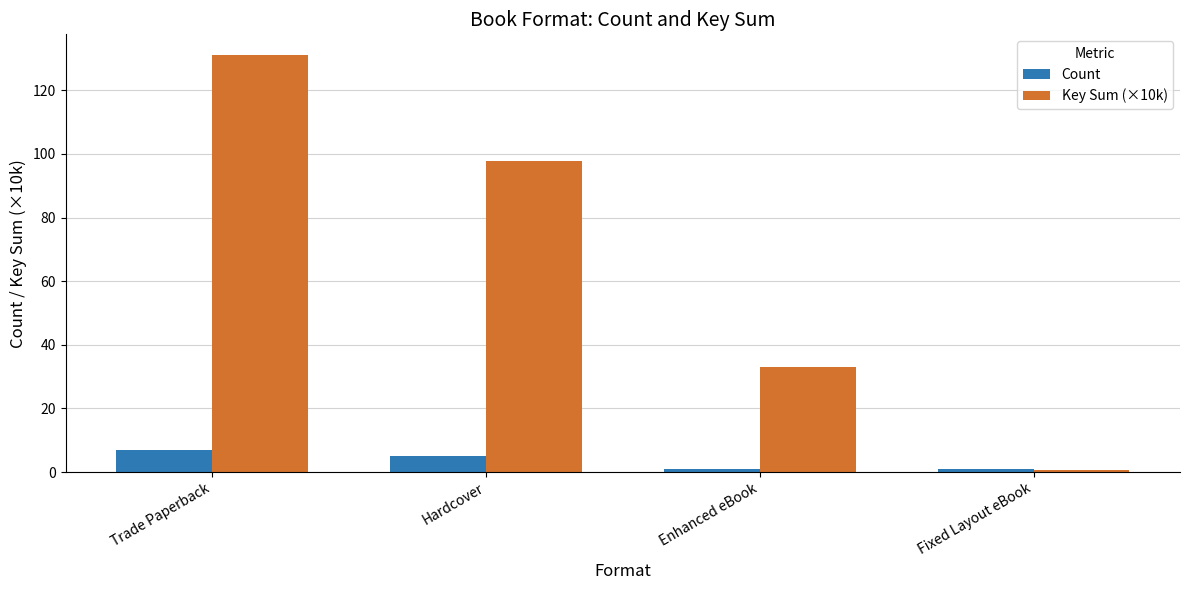

Where does the Count series first go above 5?

Trade Paperback